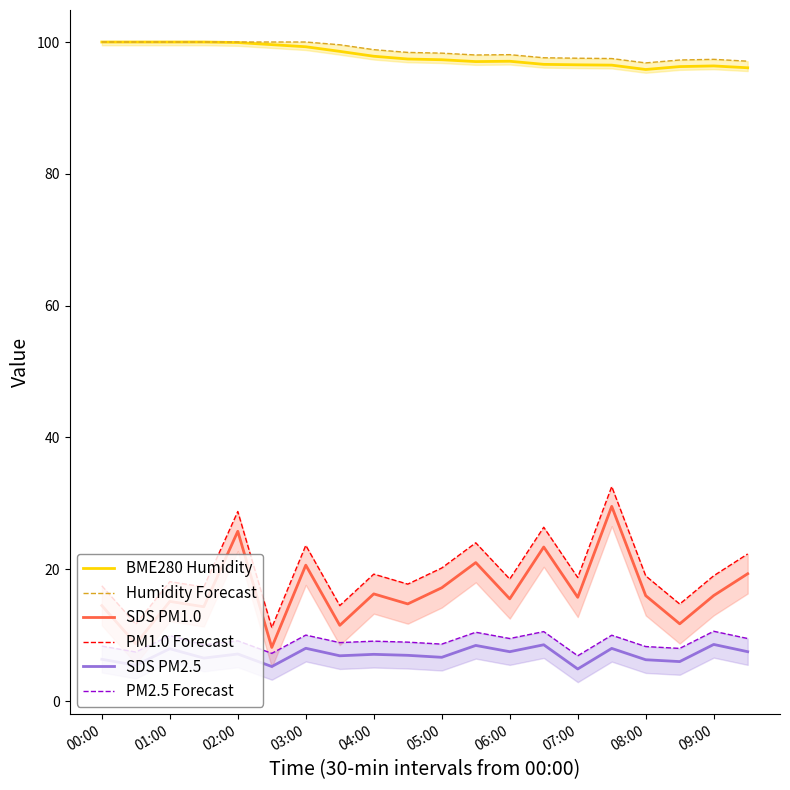

The BME280 Humidity series shows 96.5 at 07:00. True or false?

True